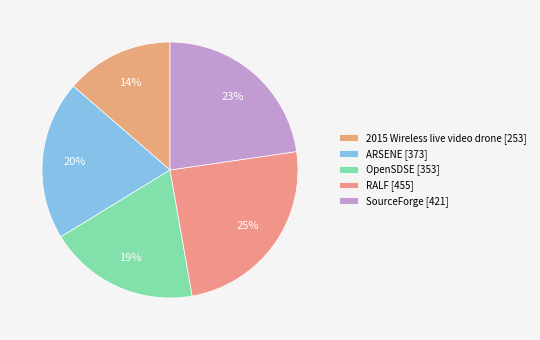

How many slices are in this pie chart?

5